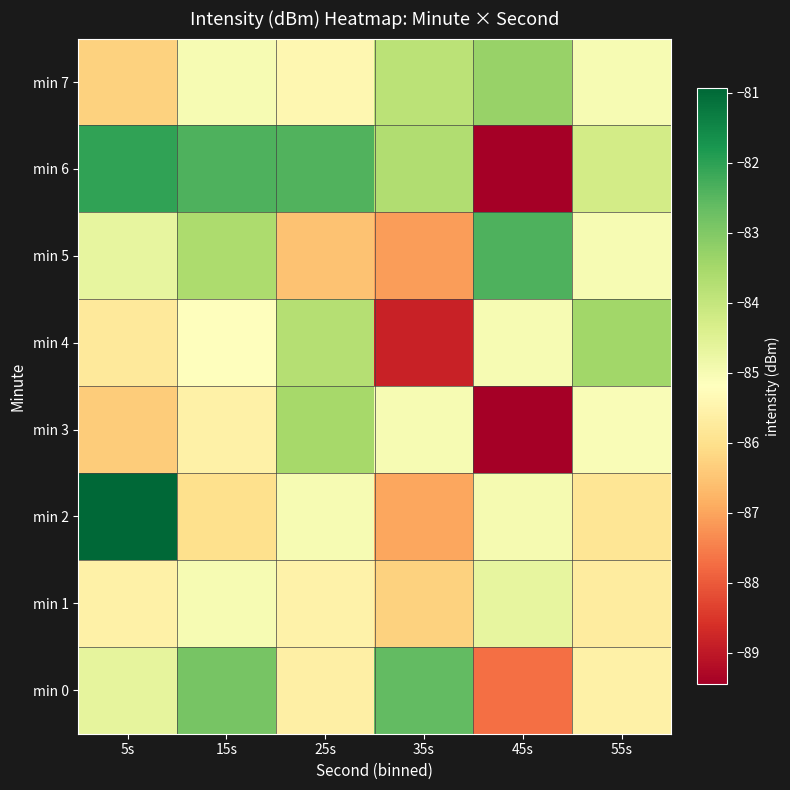

What is the total value across all series at 45s?

-687.0